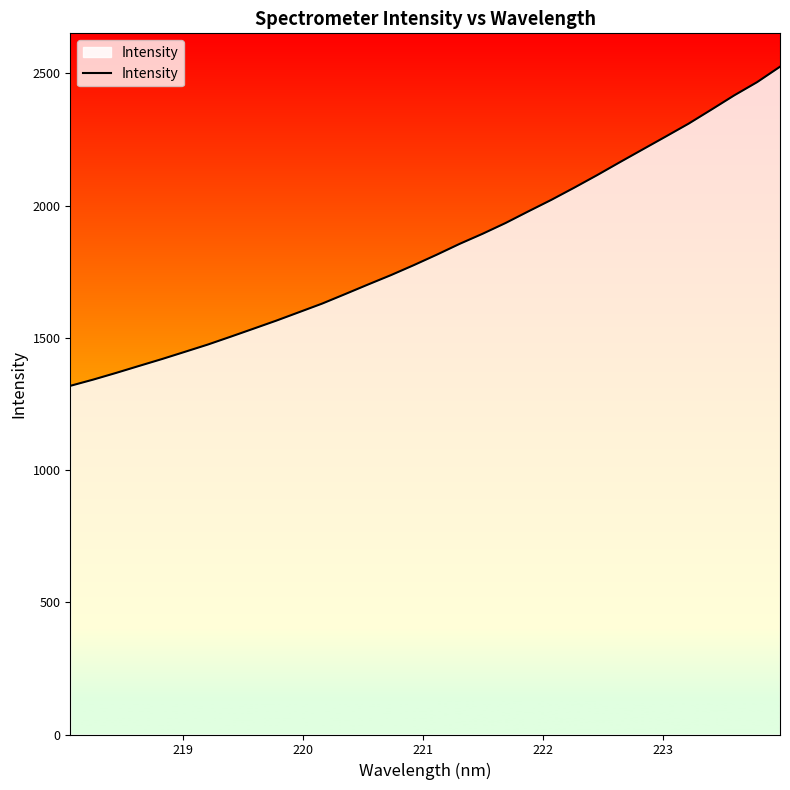

What is the maximum value shown in the chart?

2525.2